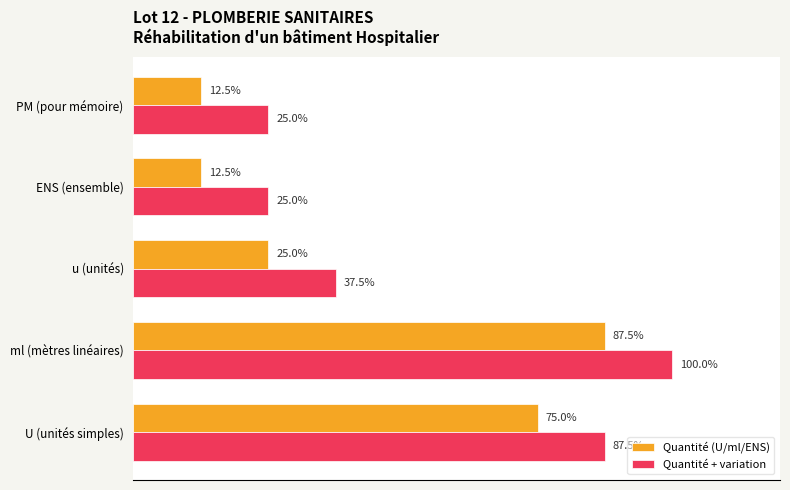

Rank the series by their average value, from lowest to highest.

Quantité (U/ml/ENS), Quantité + variation